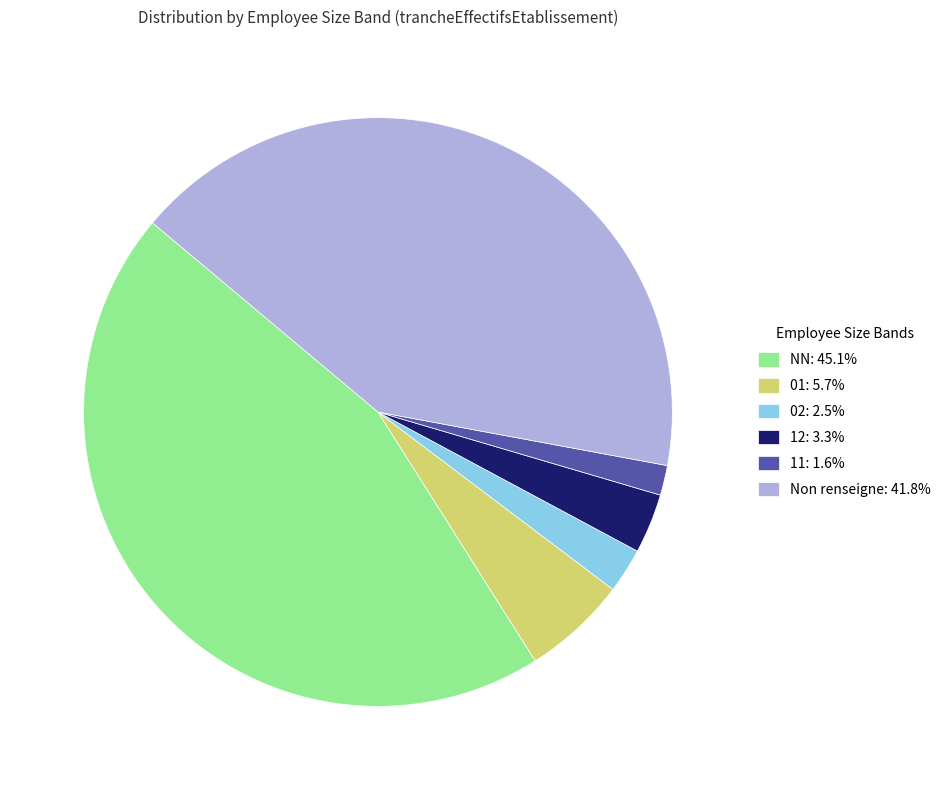

Approximately how many times larger is the value at 11: 1.6% compared to 12: 3.3%?

0.5